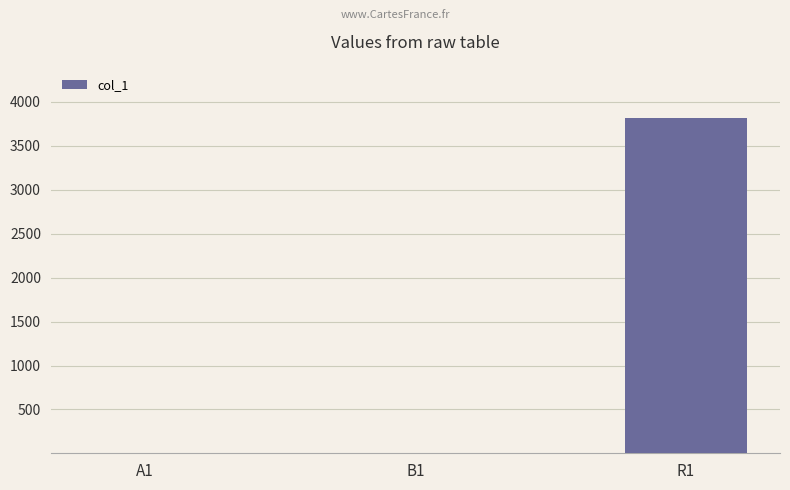

Where is the data nearest to the value 1910?

A1